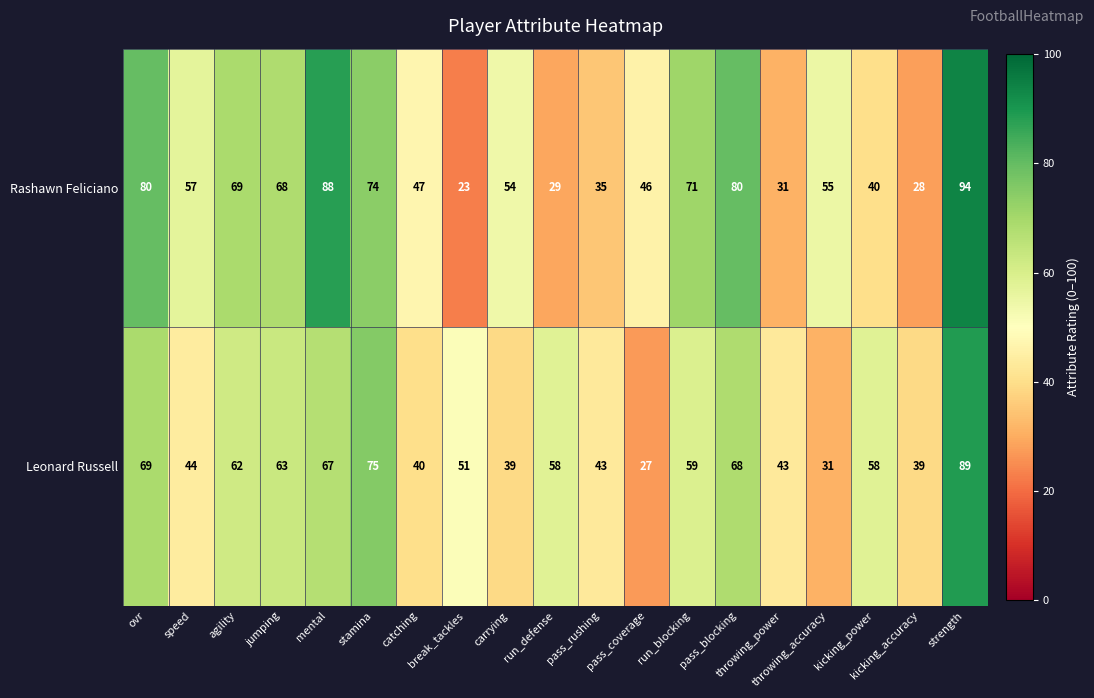

Rank the series by their average value, from highest to lowest.

Rashawn Feliciano, Leonard Russell